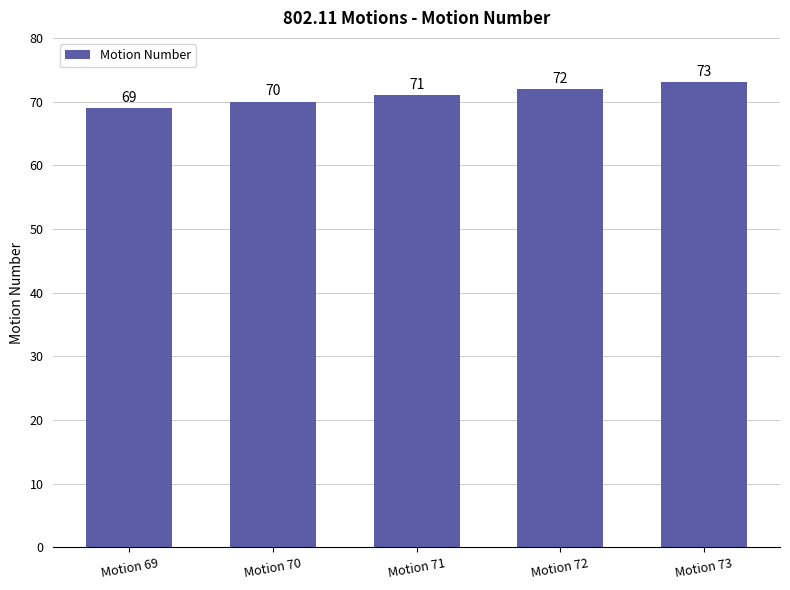

Where is the data nearest to the value 71?

Motion 71